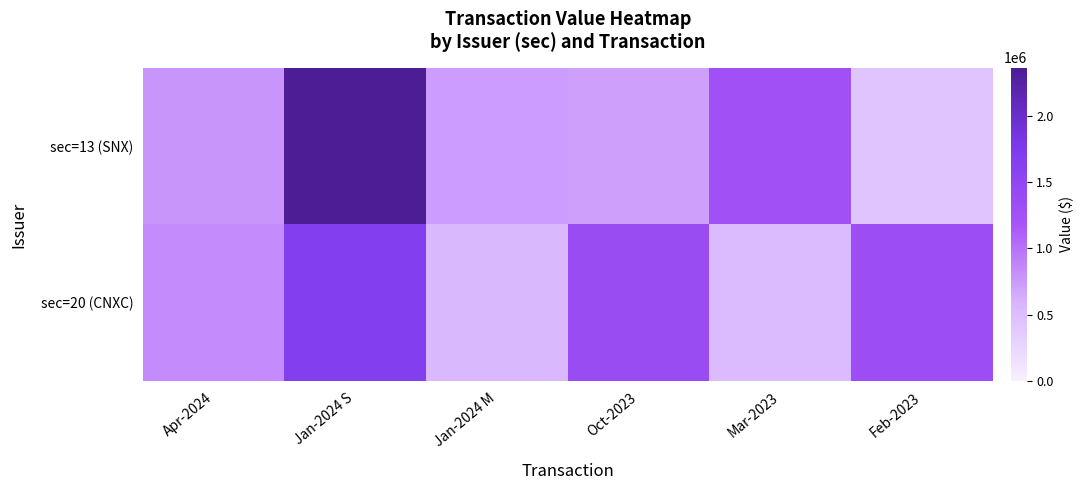

True or false: sec=13 (SNX) has a value of 1277834 at Mar-2023.

True